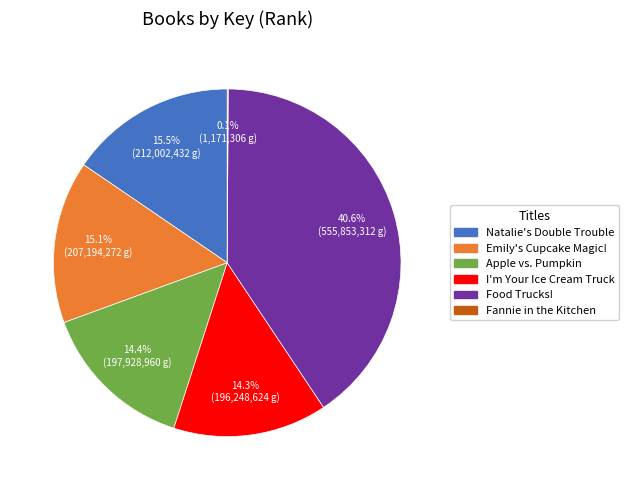

What is the largest slice in the pie chart?

Food Trucks!